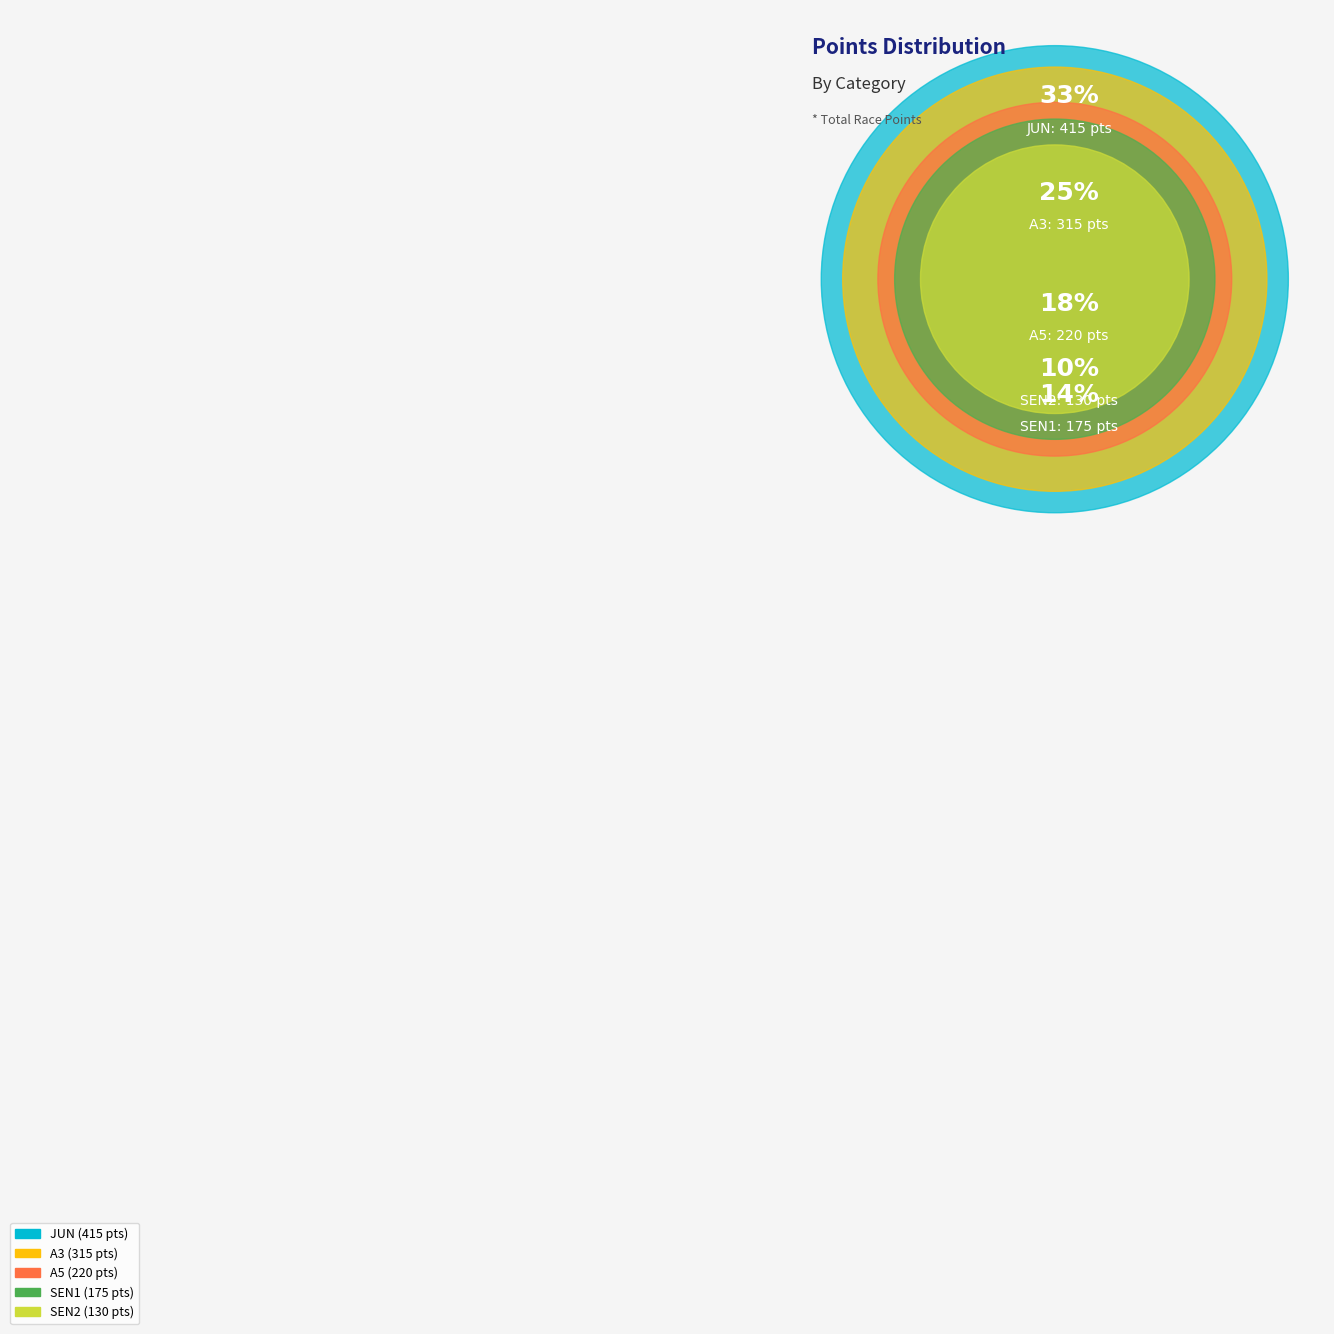

True or false: SEN2 accounts for 10% of the total.

True